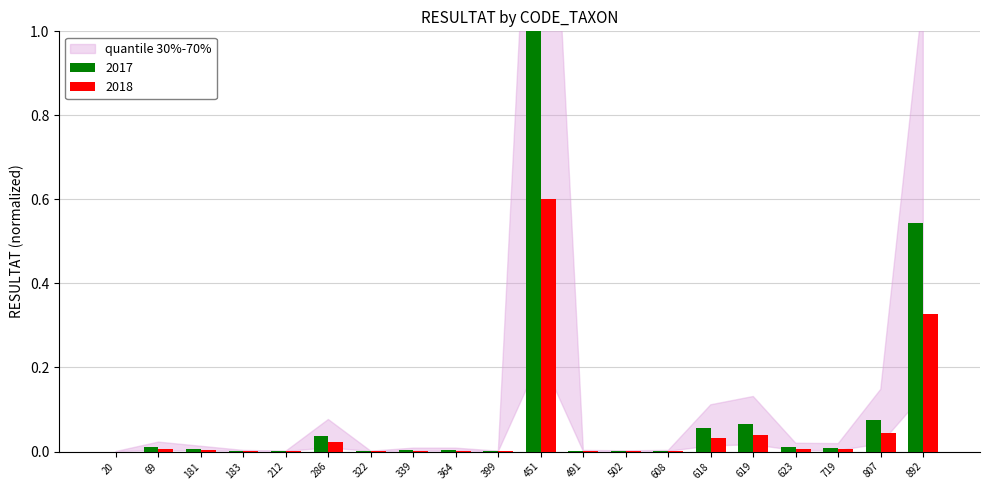

Which category has the highest value across all series?

451